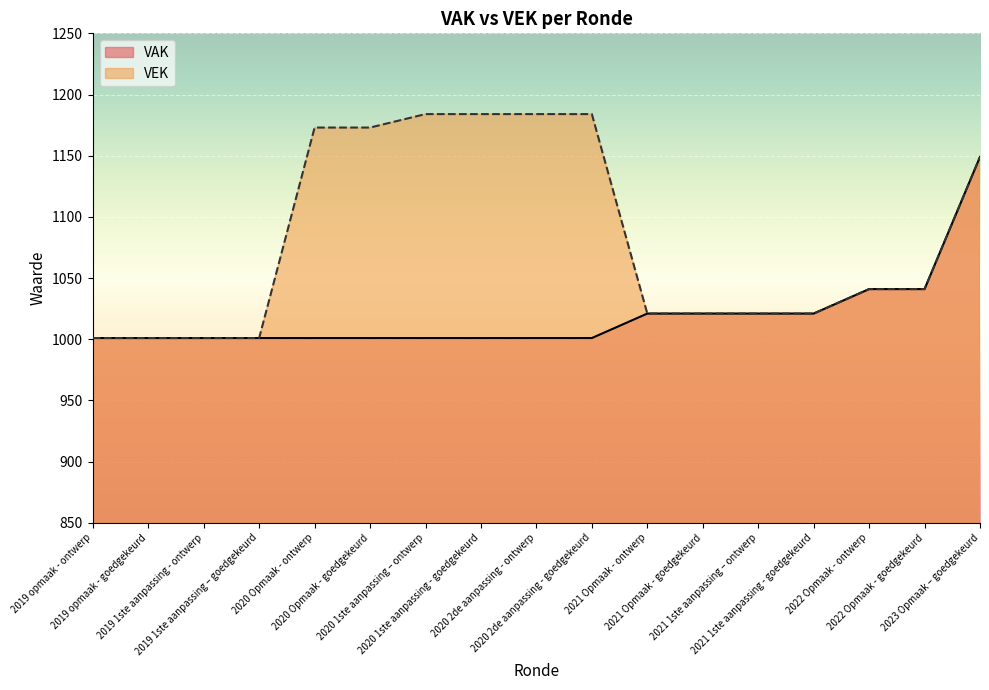

What are all the series names shown in the legend?

VAK, VEK